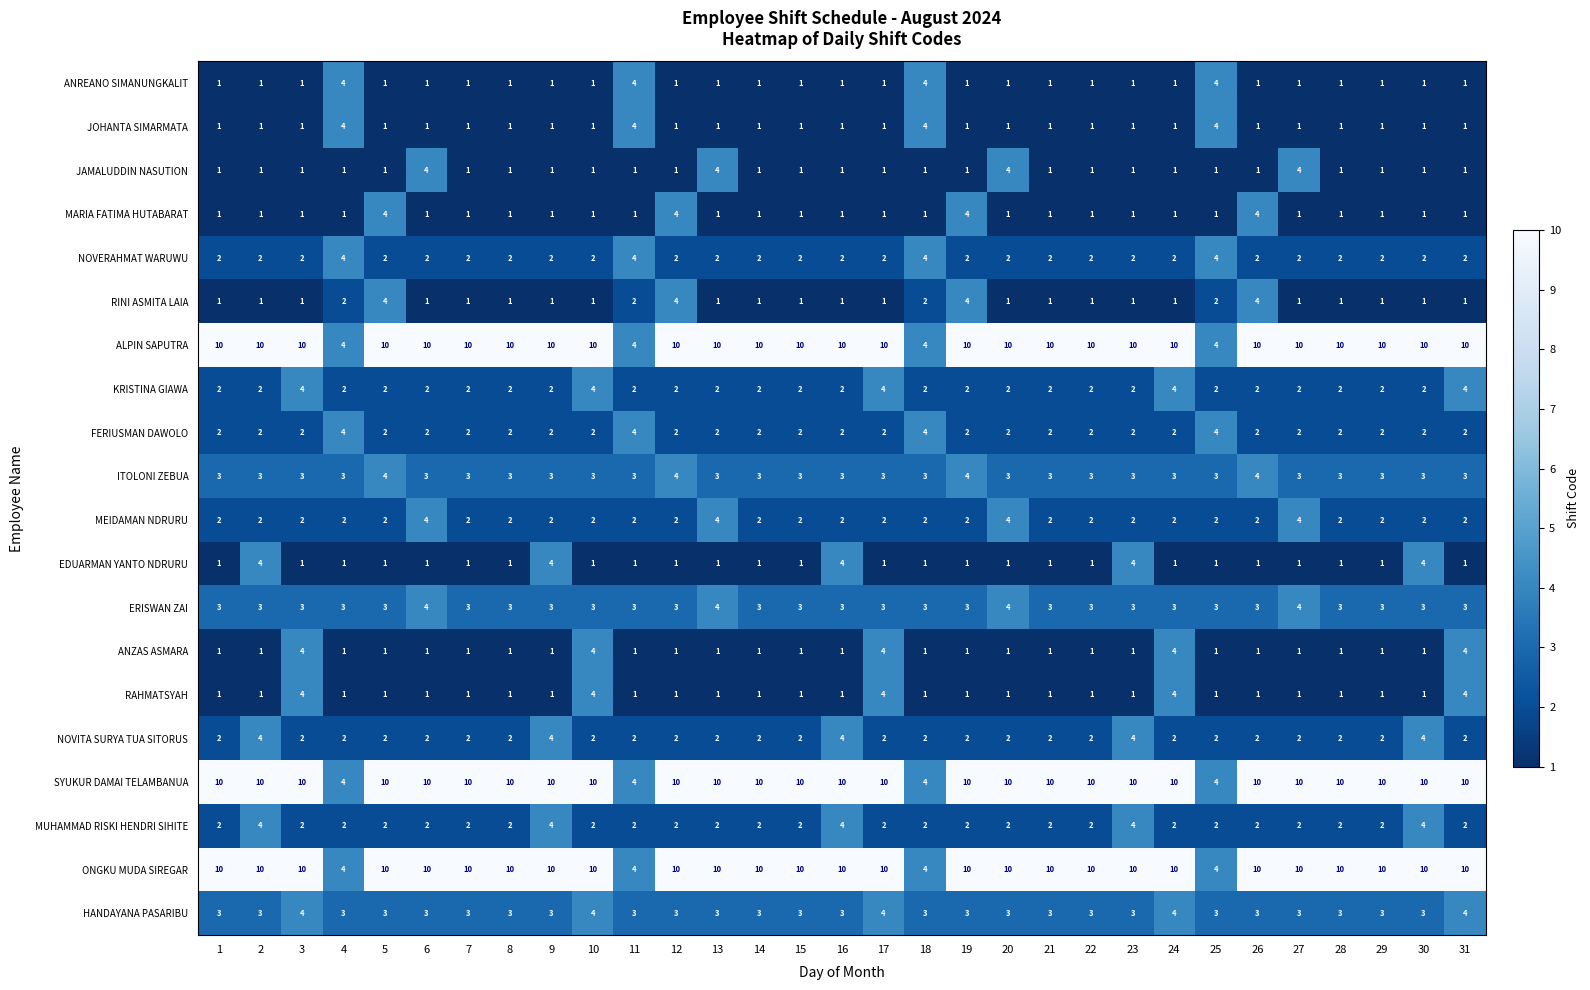

The FERIUSMAN DAWOLO series shows 1 at 21. True or false?

False